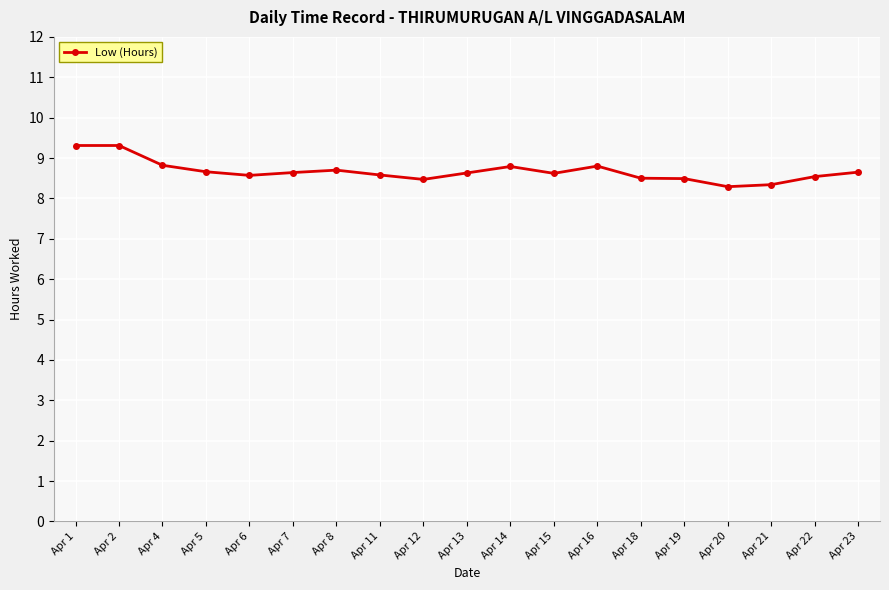

What is the change in value from Apr 16 to Apr 20?

-0.5